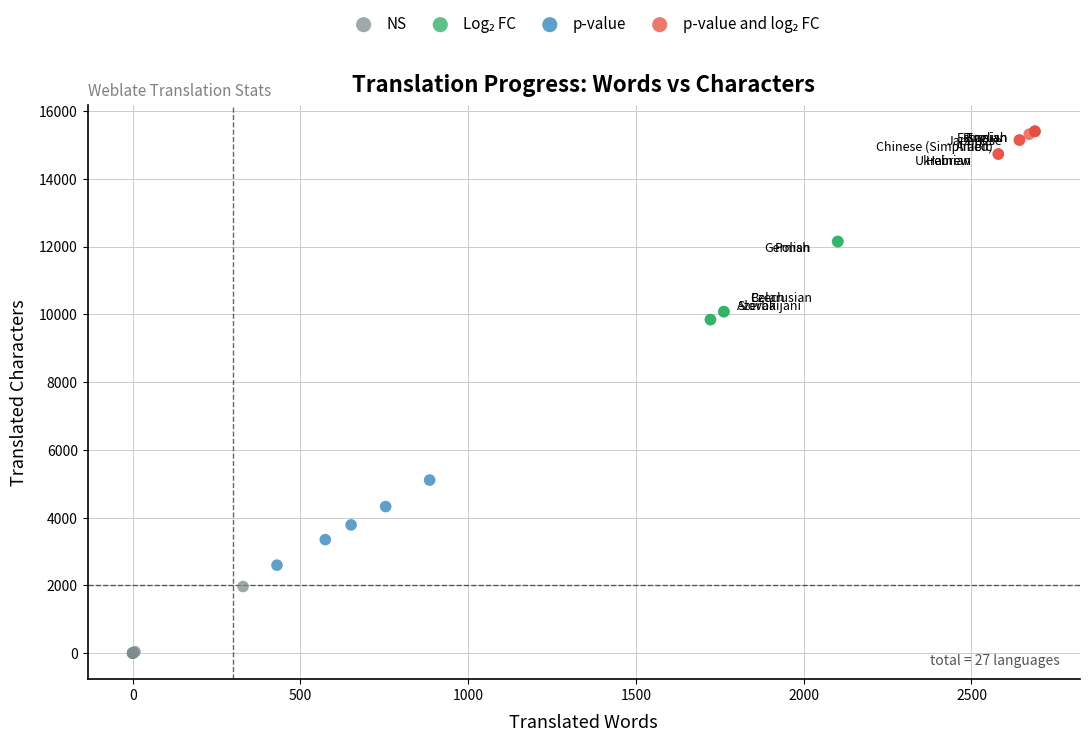

Which series contains the lowest Y value?

NS